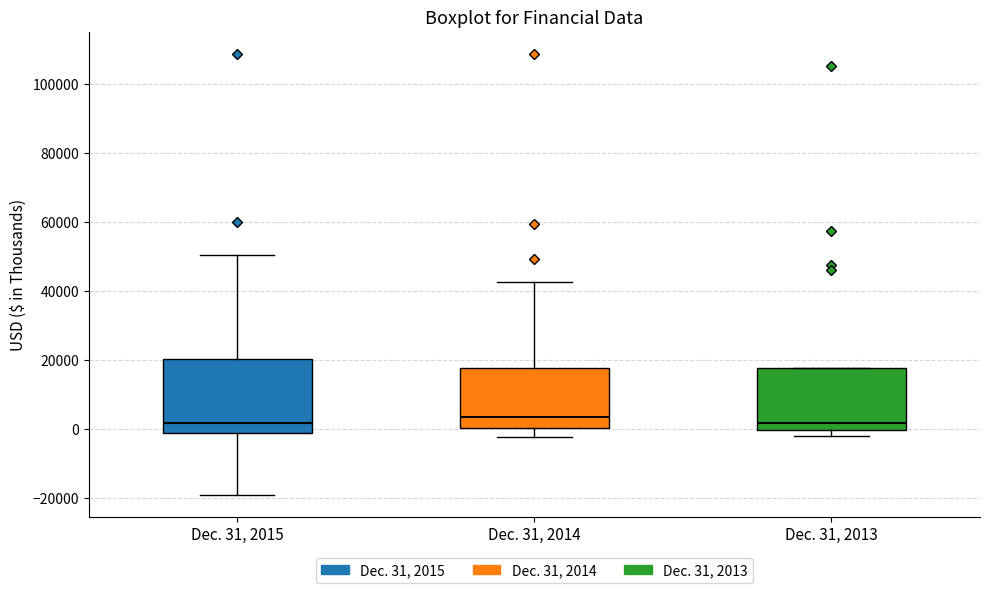

Reading left to right, read every box against the y-axis: the position of its median line, the range the box covers, and the ends of its whiskers. The values are not printed on the chart, so give them approximately, as read against the axis.

Dec. 31, 2015: median 2000, box -2000 to 20000, whiskers -20000 to 50000
Dec. 31, 2014: median 4000, box 0 to 18000, whiskers -2000 to 42000
Dec. 31, 2013: median 2000, box 0 to 18000, whiskers -2000 to 18000